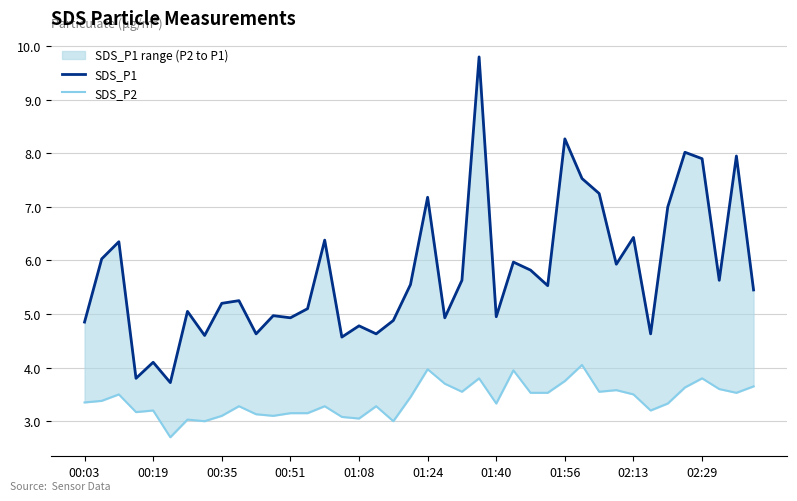

What position from the left is 00:51?

4